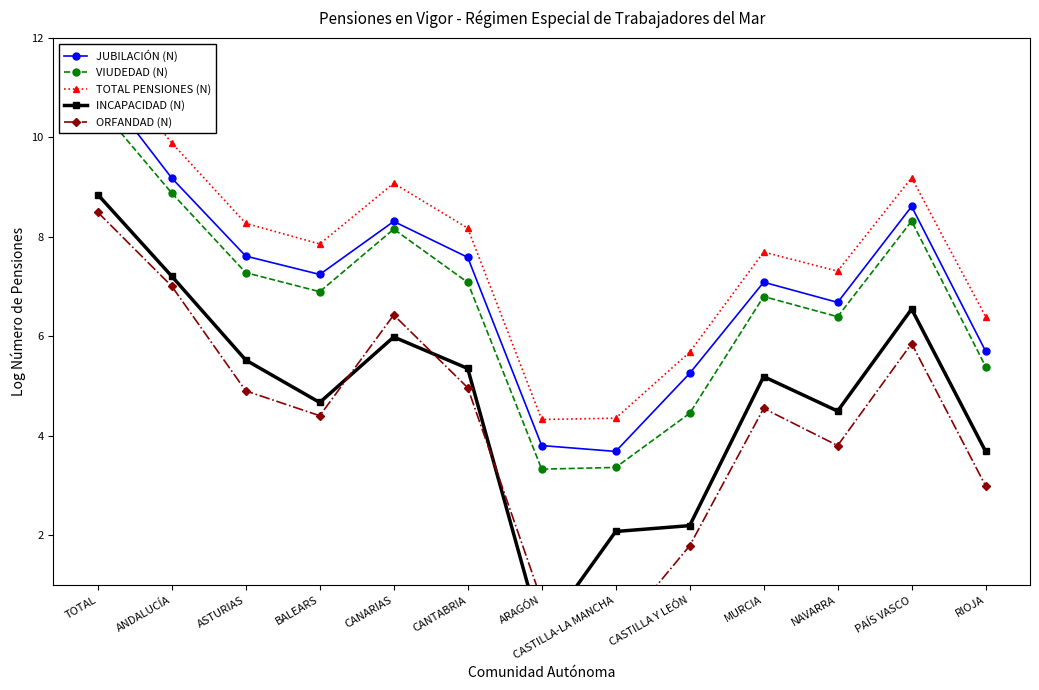

Reading left to right, transcribe all the data shown in this chart.

JUBILACIÓN (N): TOTAL=11.1	ANDALUCÍA=9.2	ASTURIAS=7.6	BALEARS=7.2	CANARIAS=8.3	CANTABRIA=7.6	ARAGÓN=3.8	CASTILLA-LA MANCHA=3.7	CASTILLA Y LEÓN=5.3	MURCIA=7.1	NAVARRA=6.7	PAÍS VASCO=8.6	RIOJA=5.7
VIUDEDAD (N): TOTAL=10.6	ANDALUCÍA=8.9	ASTURIAS=7.3	BALEARS=6.9	CANARIAS=8.2	CANTABRIA=7.1	ARAGÓN=3.3	CASTILLA-LA MANCHA=3.4	CASTILLA Y LEÓN=4.5	MURCIA=6.8	NAVARRA=6.4	PAÍS VASCO=8.3	RIOJA=5.4
TOTAL PENSIONES (N): TOTAL=11.7	ANDALUCÍA=9.9	ASTURIAS=8.3	BALEARS=7.9	CANARIAS=9.1	CANTABRIA=8.2	ARAGÓN=4.3	CASTILLA-LA MANCHA=4.4	CASTILLA Y LEÓN=5.7	MURCIA=7.7	NAVARRA=7.3	PAÍS VASCO=9.2	RIOJA=6.4
INCAPACIDAD (N): TOTAL=8.9	ANDALUCÍA=7.2	ASTURIAS=5.5	BALEARS=4.7	CANARIAS=6.0	CANTABRIA=5.4	ARAGÓN=0.0	CASTILLA-LA MANCHA=2.1	CASTILLA Y LEÓN=2.2	MURCIA=5.2	NAVARRA=4.5	PAÍS VASCO=6.6	RIOJA=3.7
ORFANDAD (N): TOTAL=8.5	ANDALUCÍA=7.0	ASTURIAS=4.9	BALEARS=4.4	CANARIAS=6.4	CANTABRIA=5.0	ARAGÓN=0.7	CASTILLA-LA MANCHA=0.0	CASTILLA Y LEÓN=1.8	MURCIA=4.6	NAVARRA=3.8	PAÍS VASCO=5.9	RIOJA=3.0